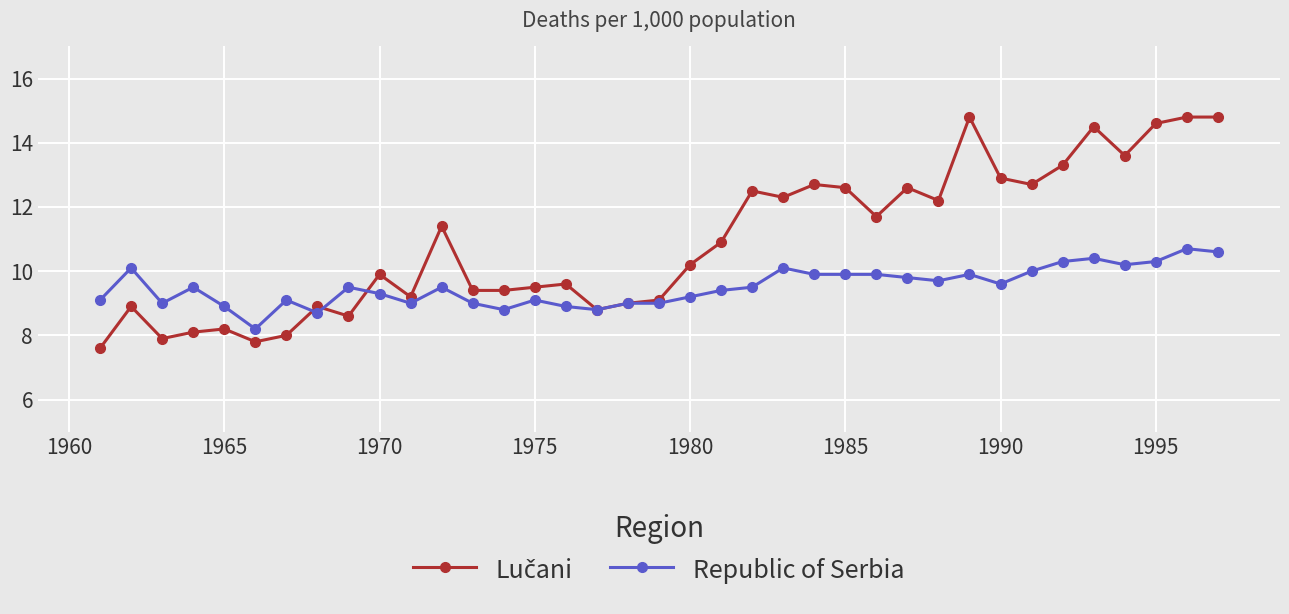

What is the maximum value for Republic of Serbia?

10.7